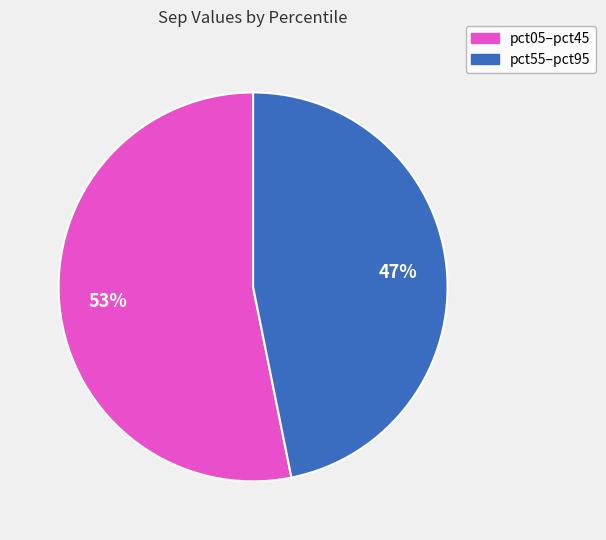

To the nearest percent, what is the difference between the largest and smallest slice percentages?

6%